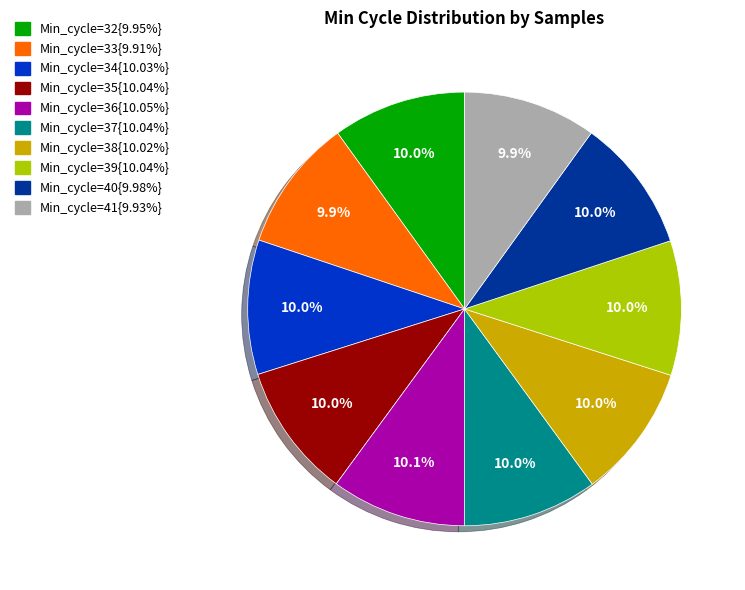

Approximately how many times larger is the value at Min_cycle=34{10.03%} compared to Min_cycle=35{10.04%}?

1.0